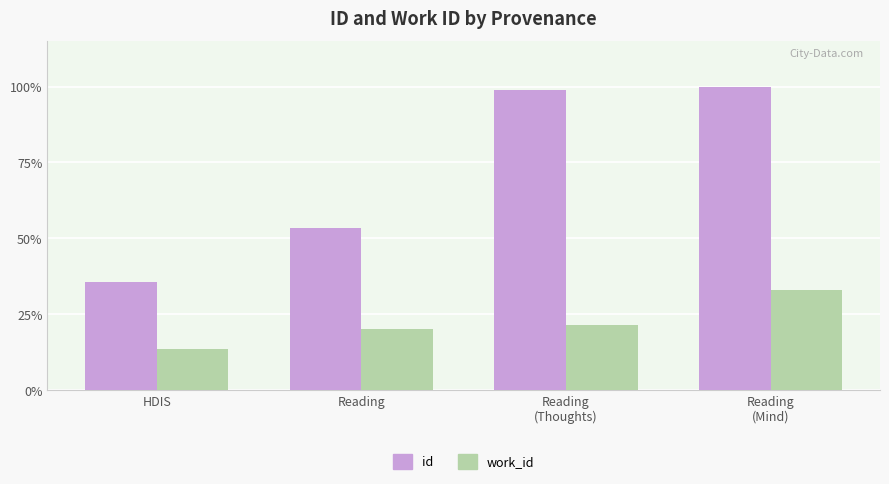

What is the maximum value for work_id?

33.1